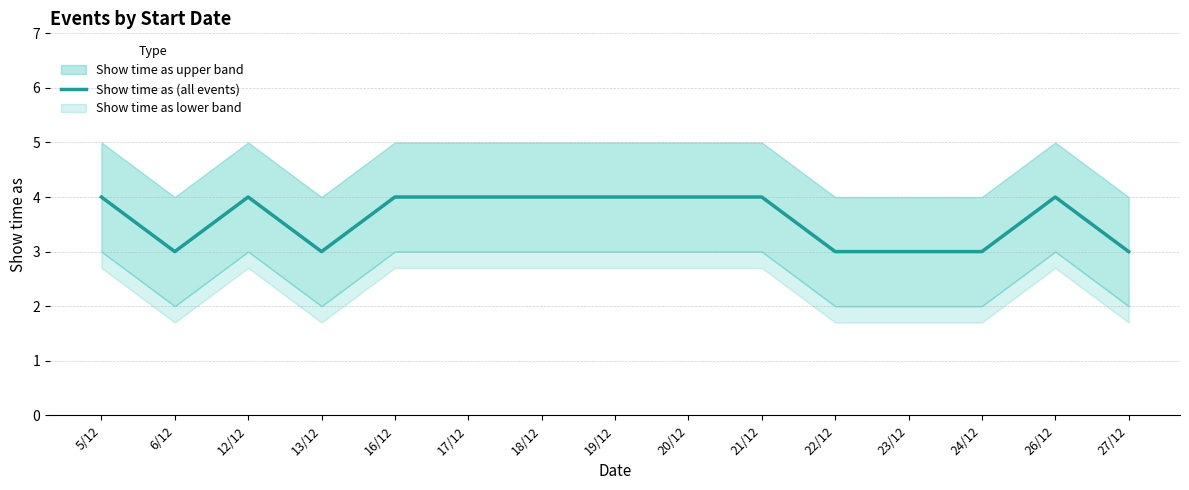

Which has a higher value, 22/12 or 20/12?

20/12